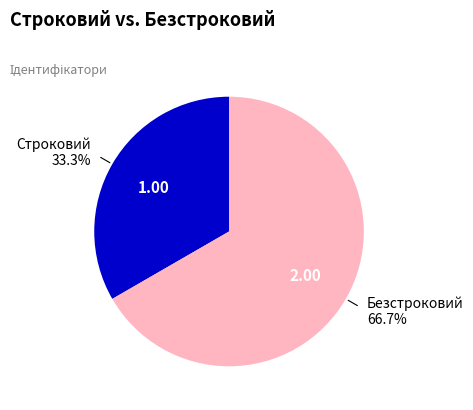

To the nearest percent, what portion does Строковий represent?

33%